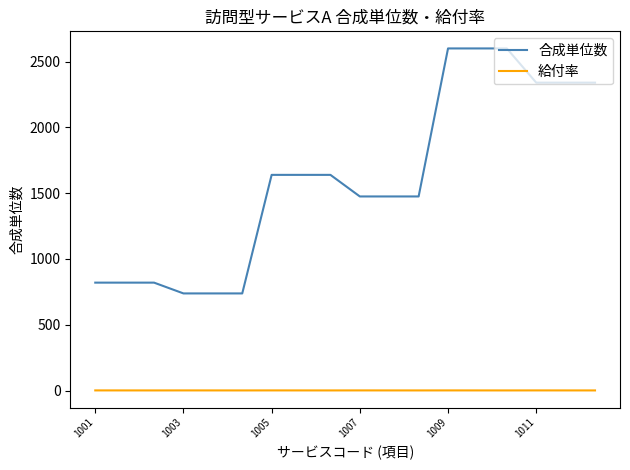

Count the number of data series in this chart.

2